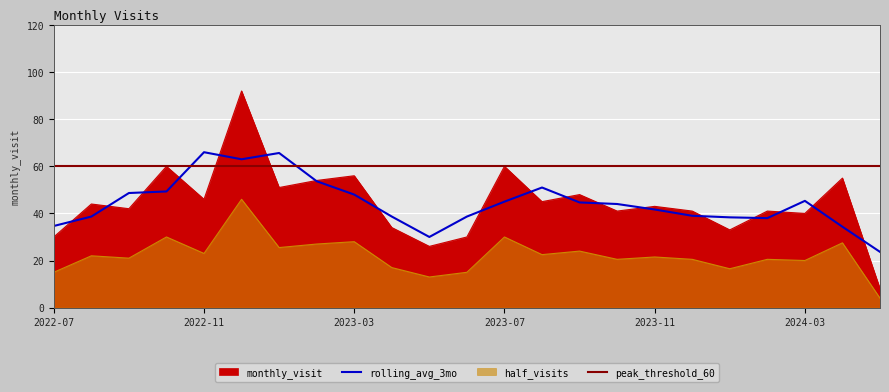

How many values exceed 43?

11